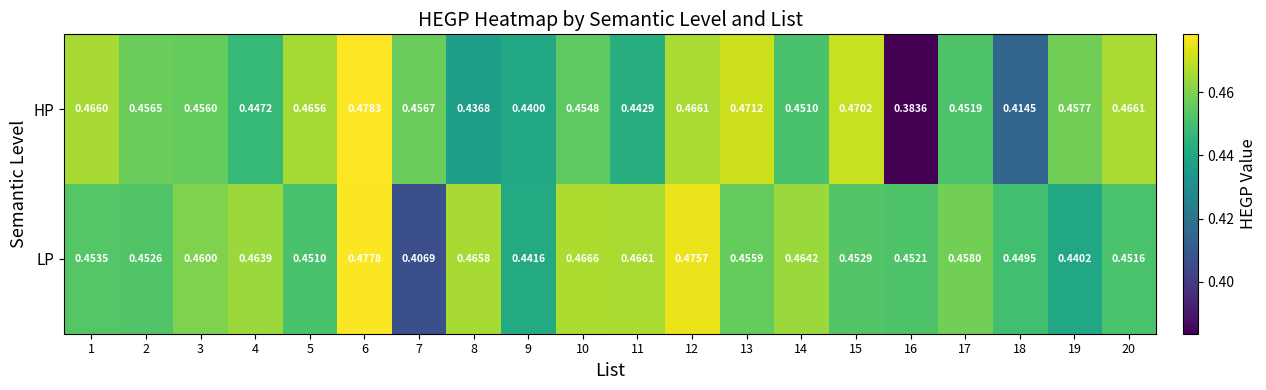

At 7, list the series in order from largest to smallest.

HP, LP